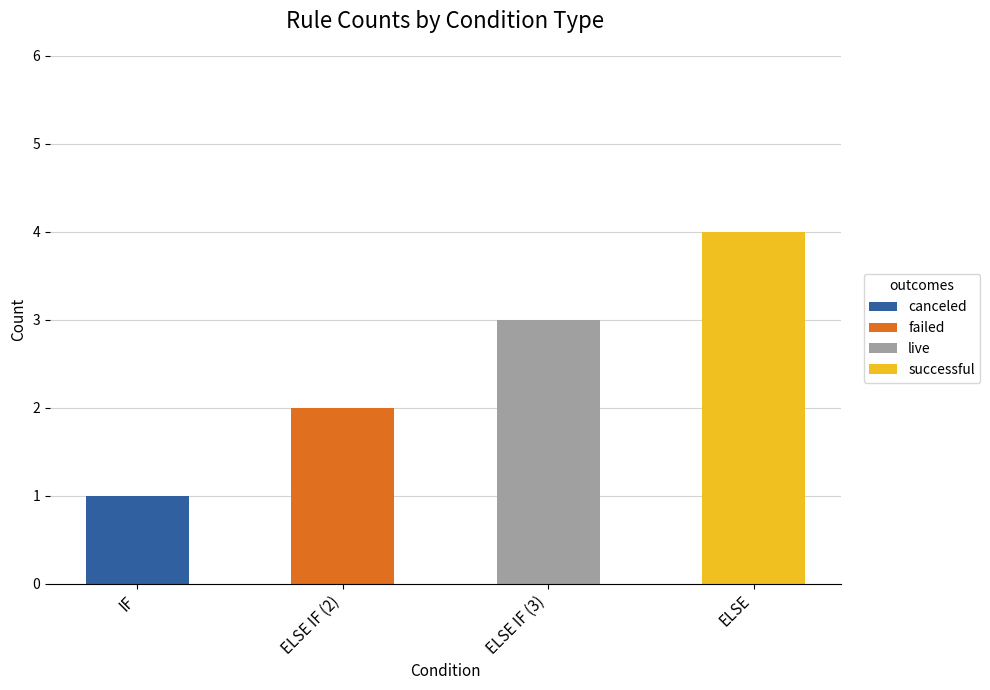

Which category has the highest value in the canceled series?

IF